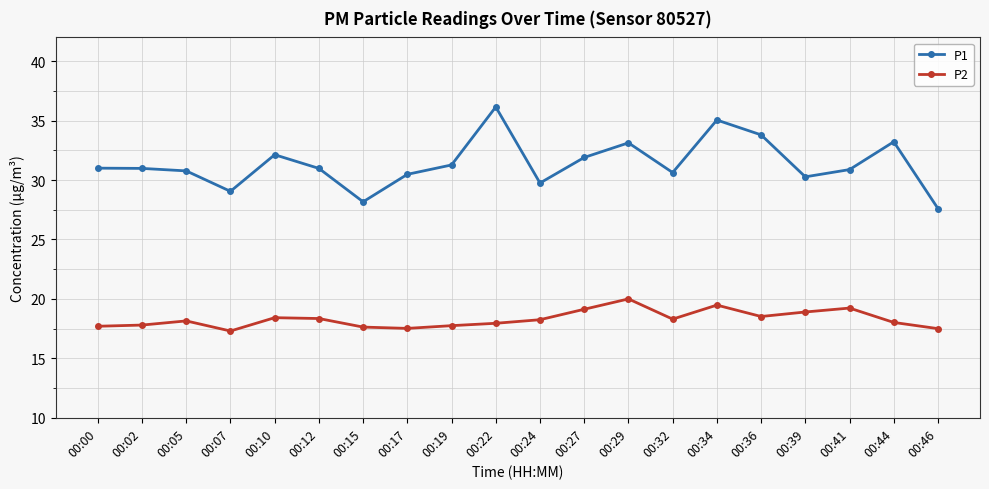

Which category has the highest value in the P1 series?

00:22